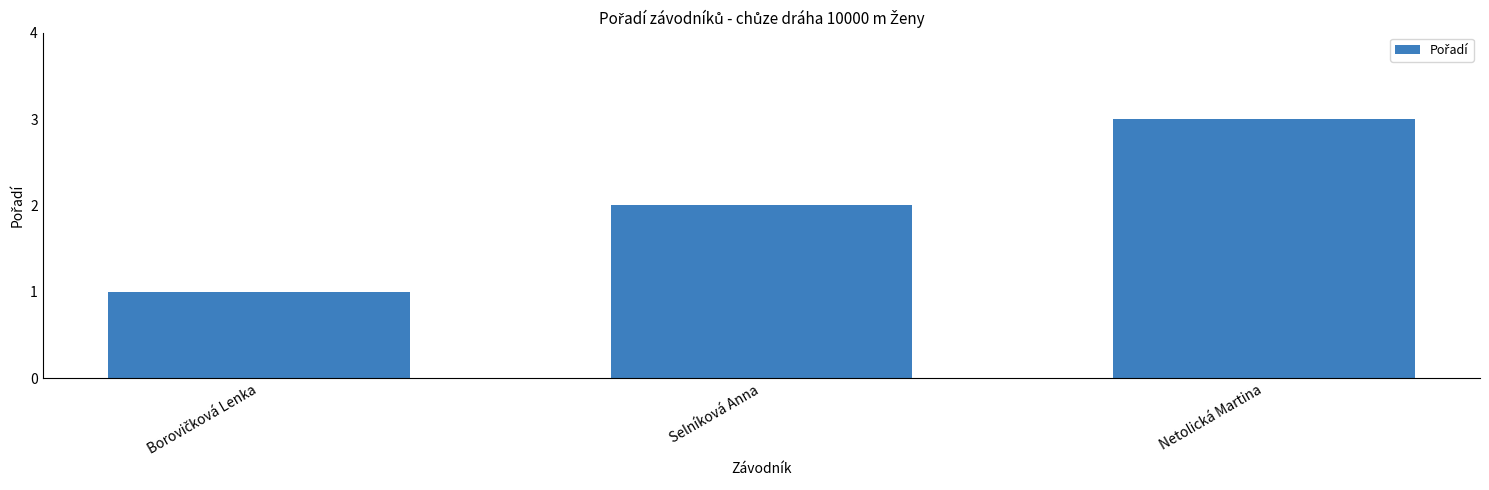

What is the maximum value shown in the chart?

3